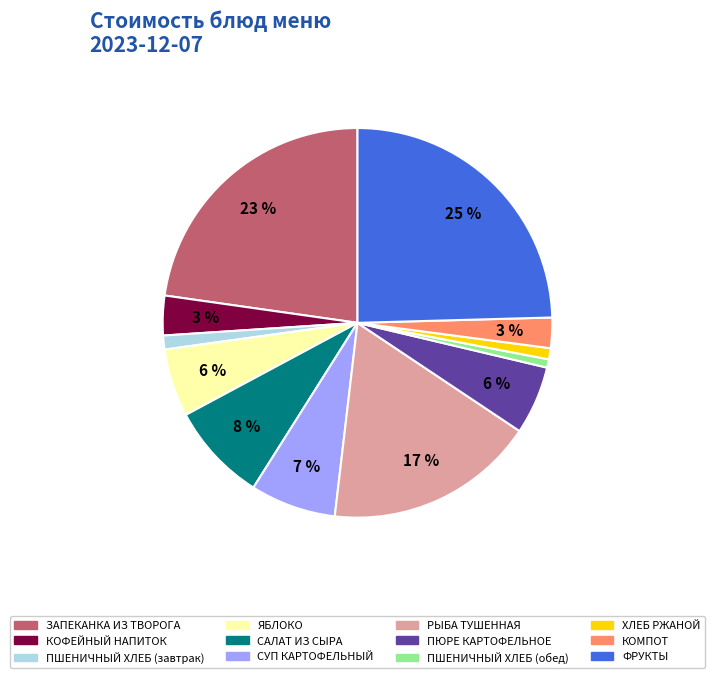

To the nearest percent, what is the difference between the largest and smallest slice percentages?

24%